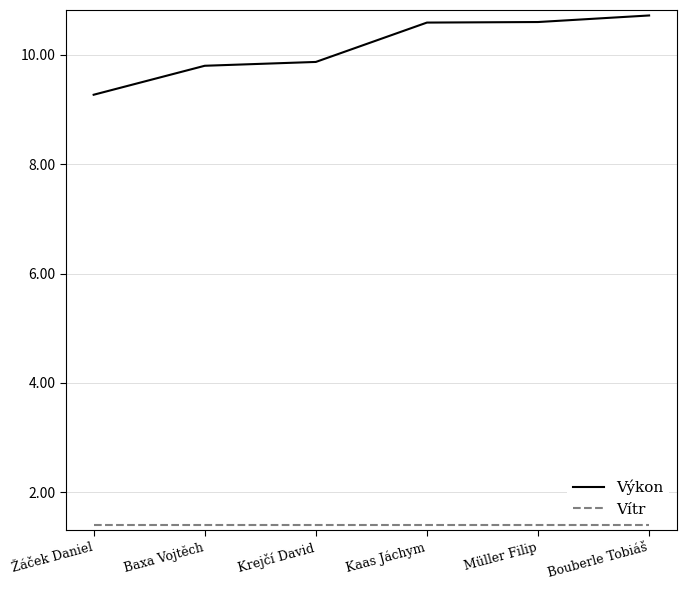

What is the spread (max minus min) of values at Krejčí David?

8.5